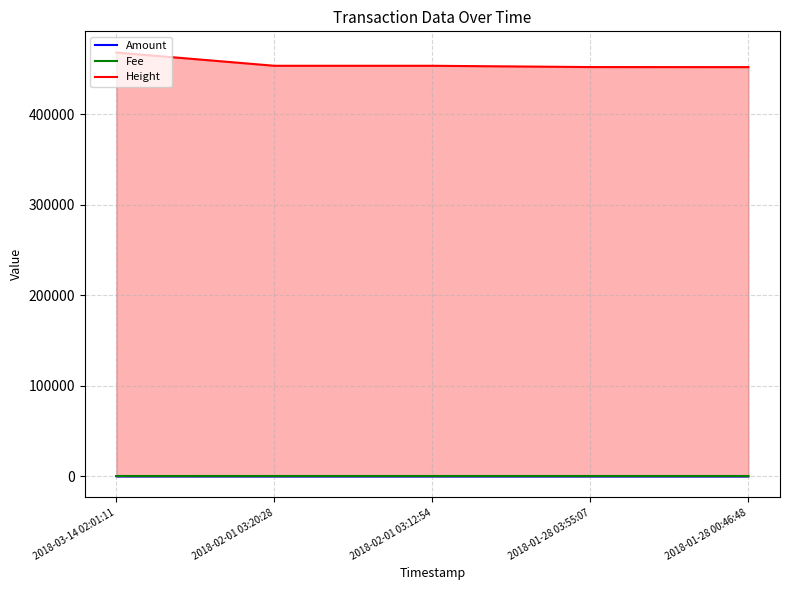

Which category has the highest value across all series?

2018-03-14 02:01:11